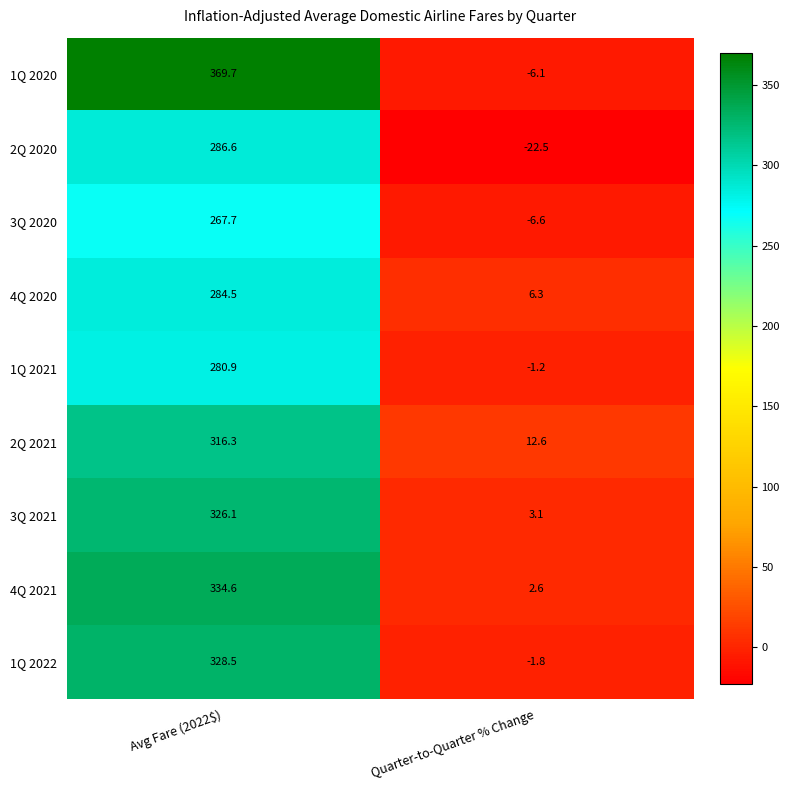

Between Avg Fare (2022$) and Quarter-to-Quarter % Change, which series saw the biggest shift?

1Q 2020